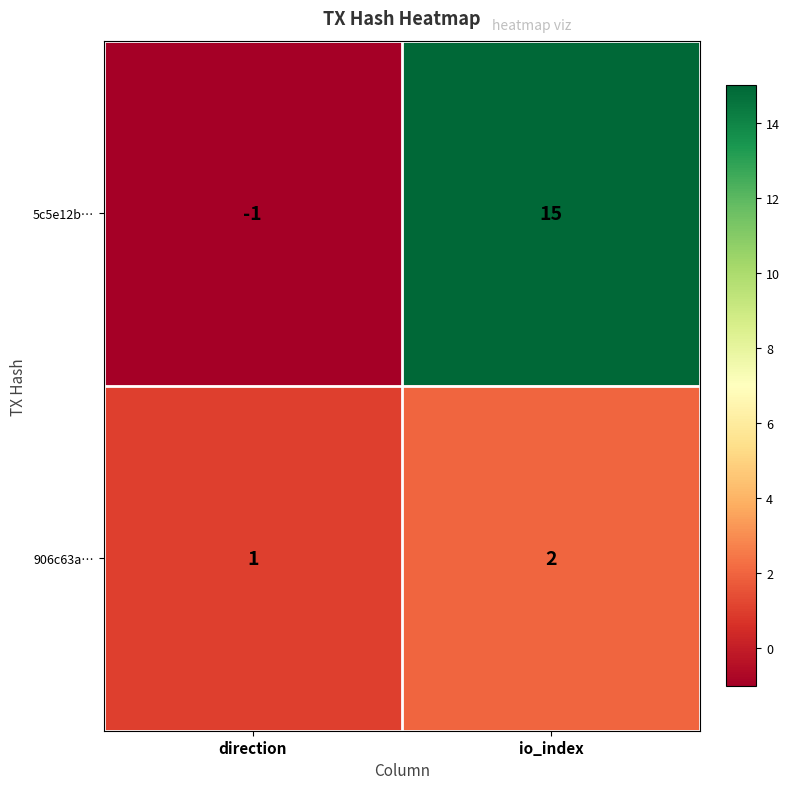

Reading right to left, extract all data points from this chart.

5c5e12b…: 15	-1
906c63a…: 2	1